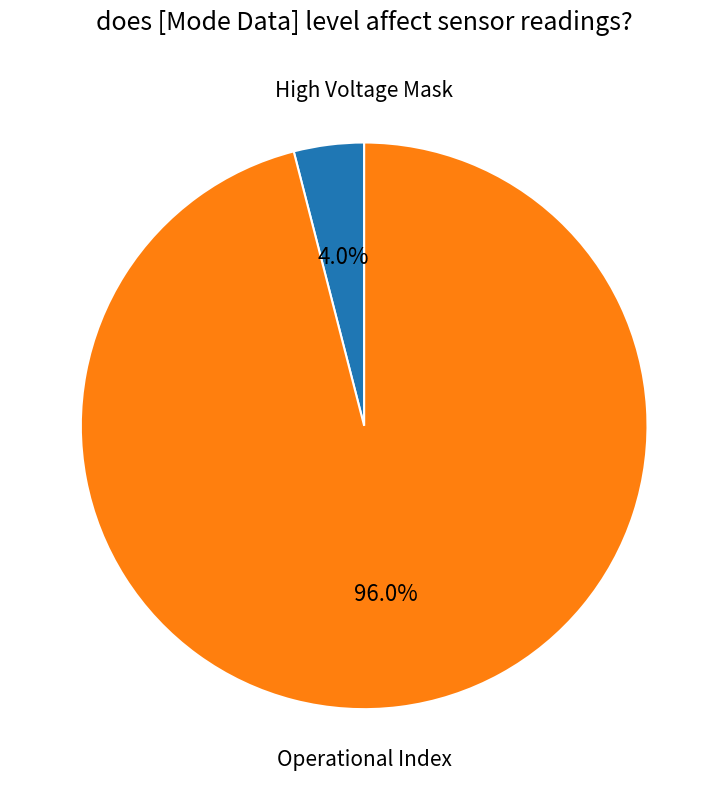

Does any single category account for the majority?

Yes